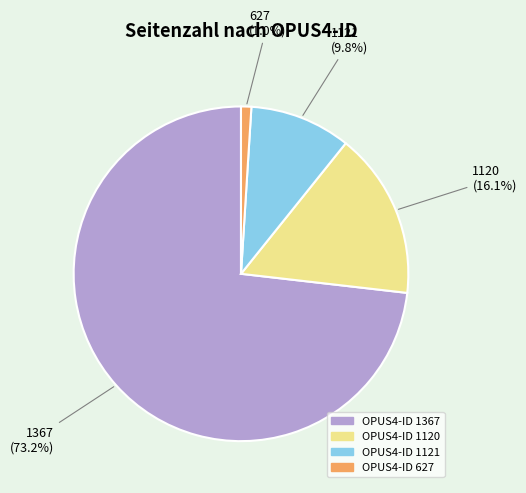

Which category has the biggest portion of the pie?

OPUS4-ID 1367